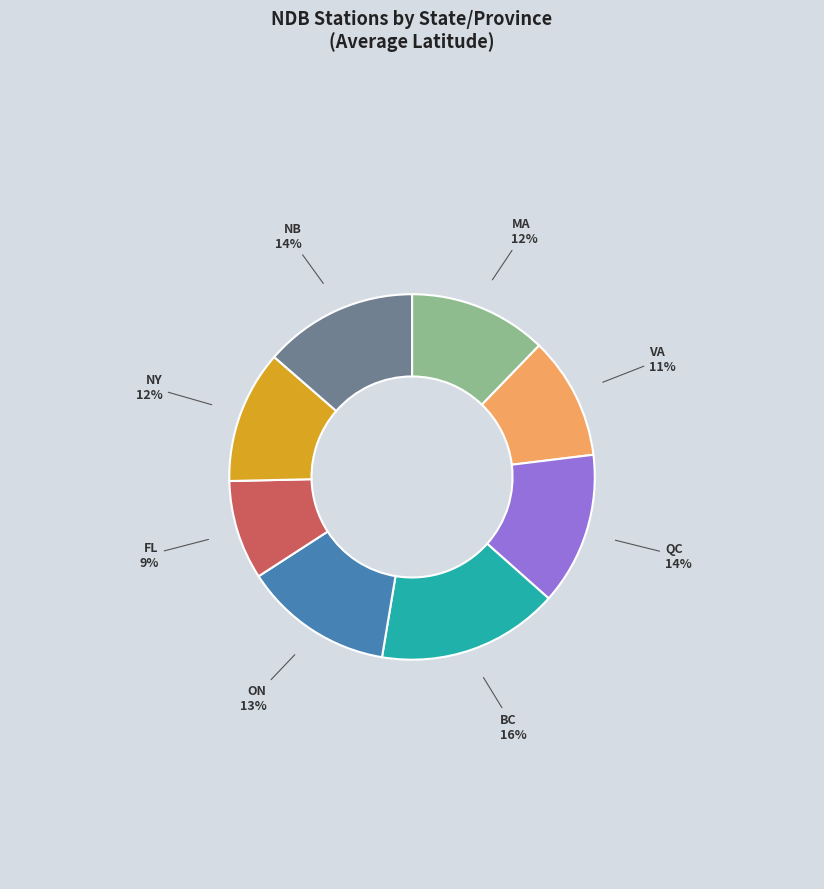

Count the number of slices in the pie.

8